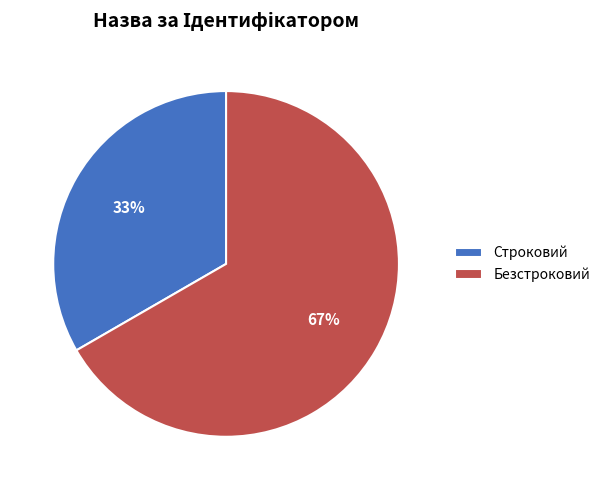

To the nearest percent, what is the combined percentage of Строковий and Безстроковий?

100%